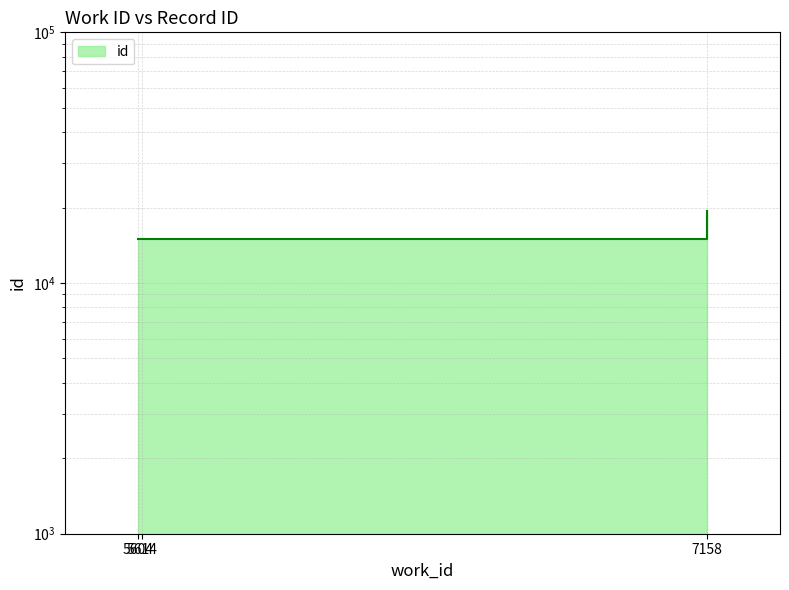

How many lines are shown in the chart?

1